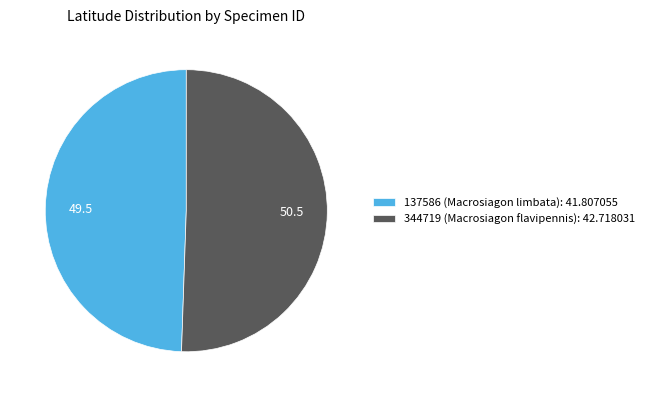

Is it true that 344719 (Macrosiagon flavipennis): 42.718031 is 51% of the pie?

True